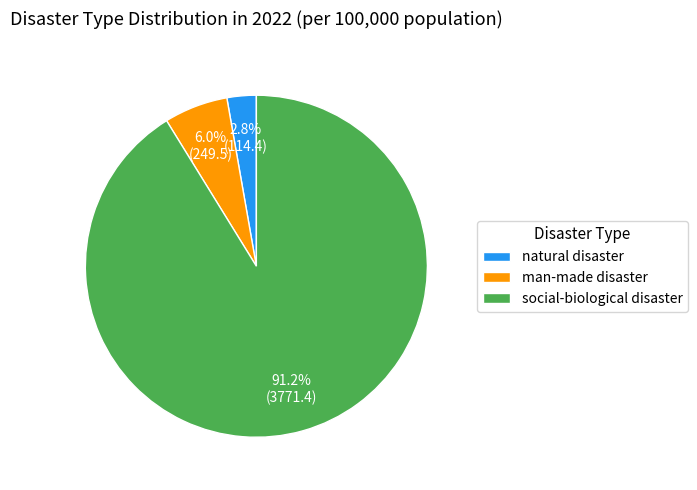

Between man-made disaster and natural disaster, which is larger?

man-made disaster